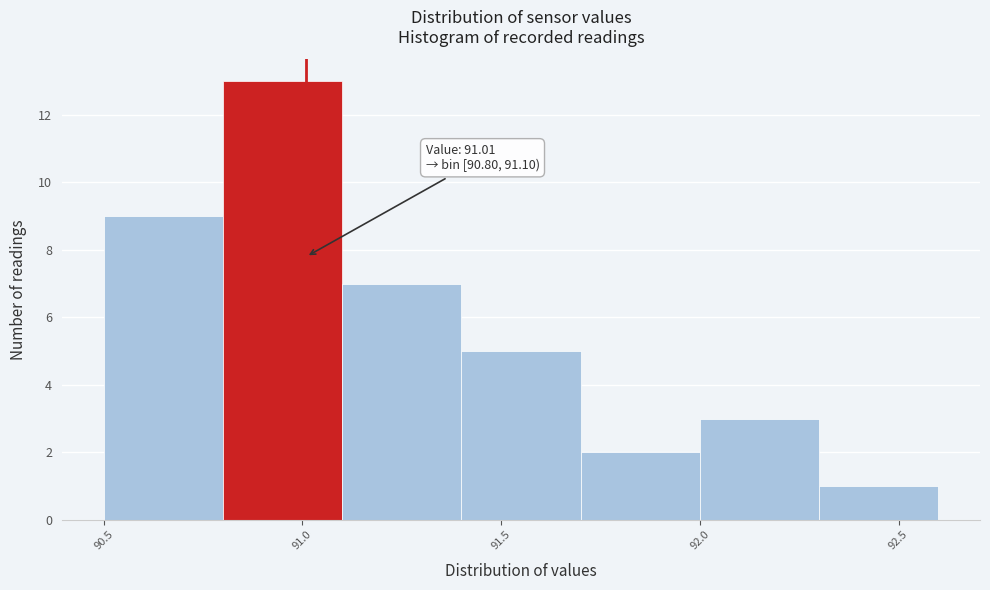

Over which range of the x-axis is the bar tallest?

90.8 to 91.1